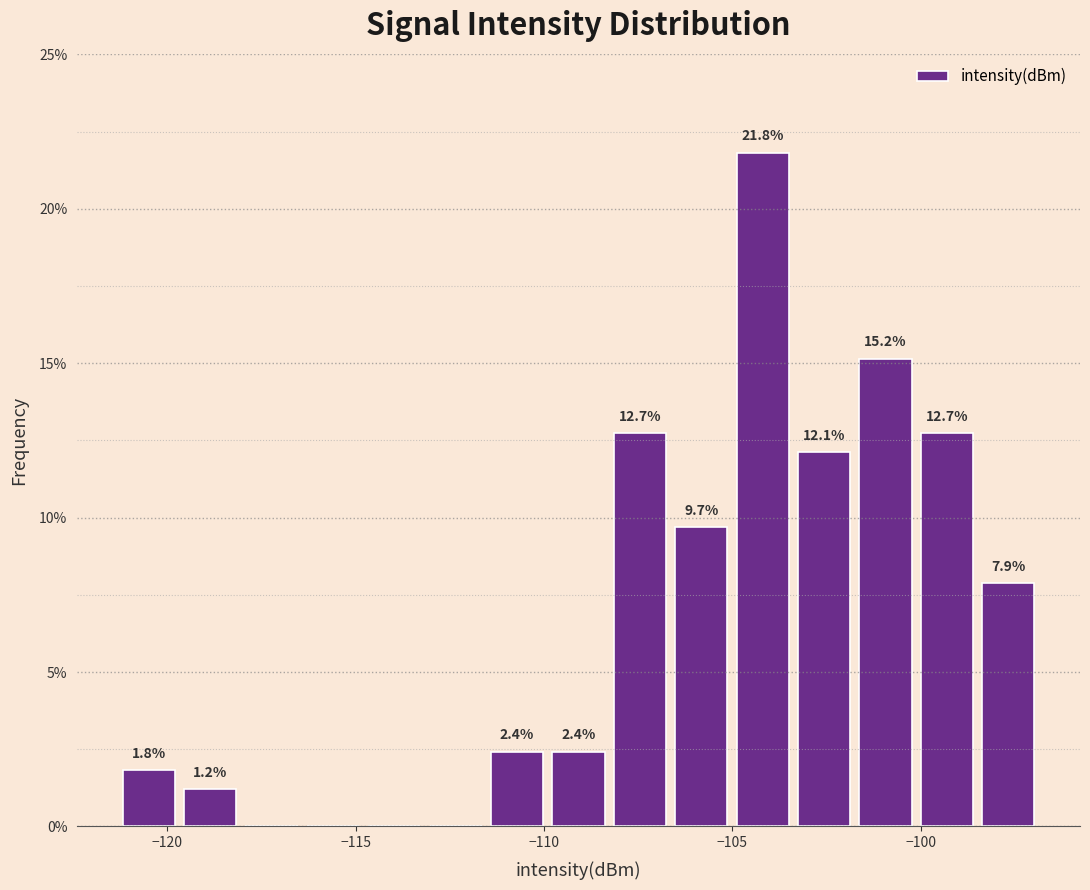

Around what value on the x-axis is the tallest bar? Give the approximate position of its centre, as read against the axis.

-104.0